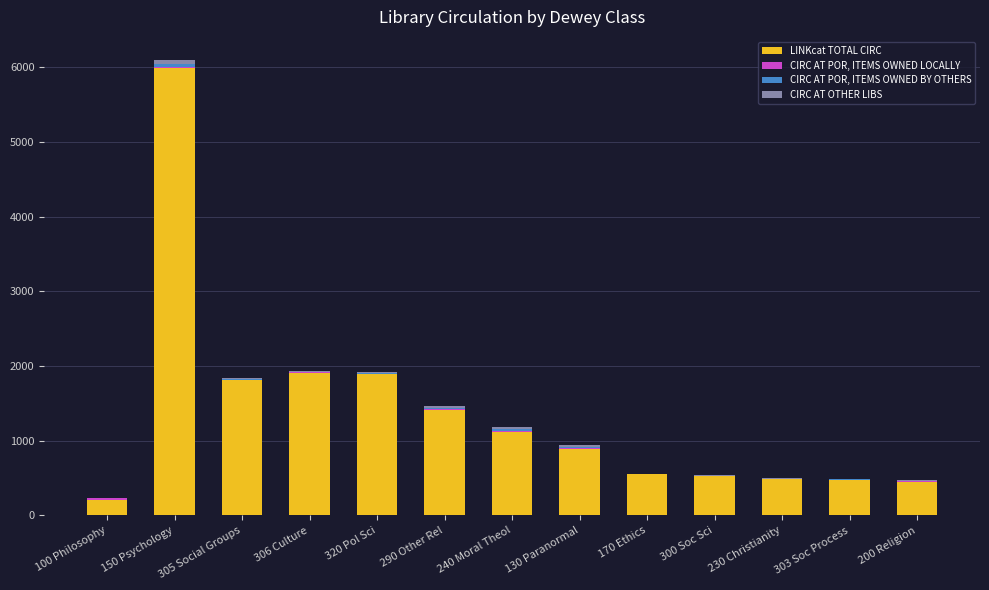

At which category is the sum across all series the highest?

150 Psychology